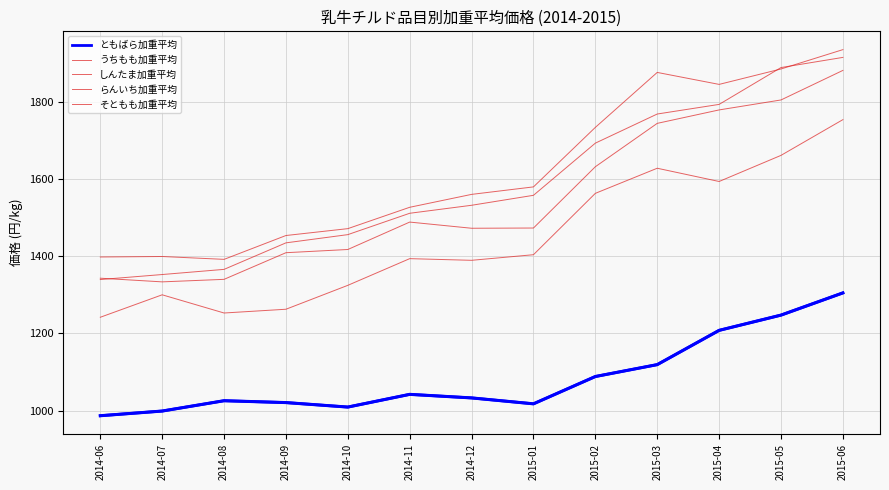

Which series has the largest total across all categories?

らんいち加重平均